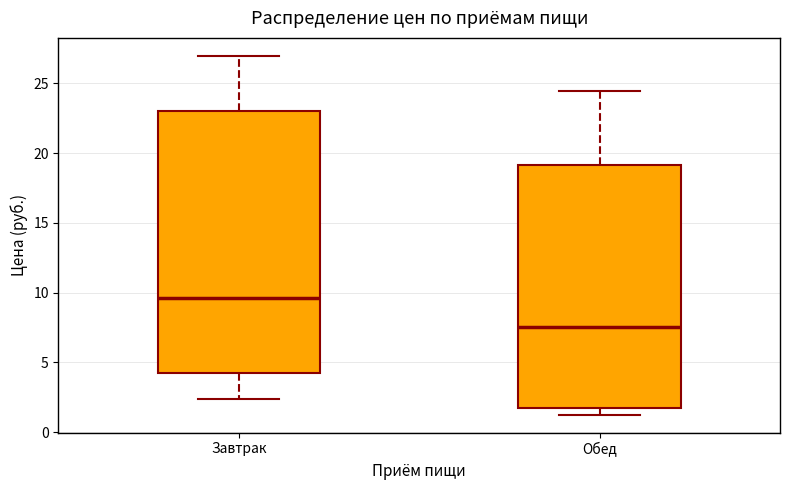

Which box is the tallest, from its lower edge to its upper edge?

Завтрак